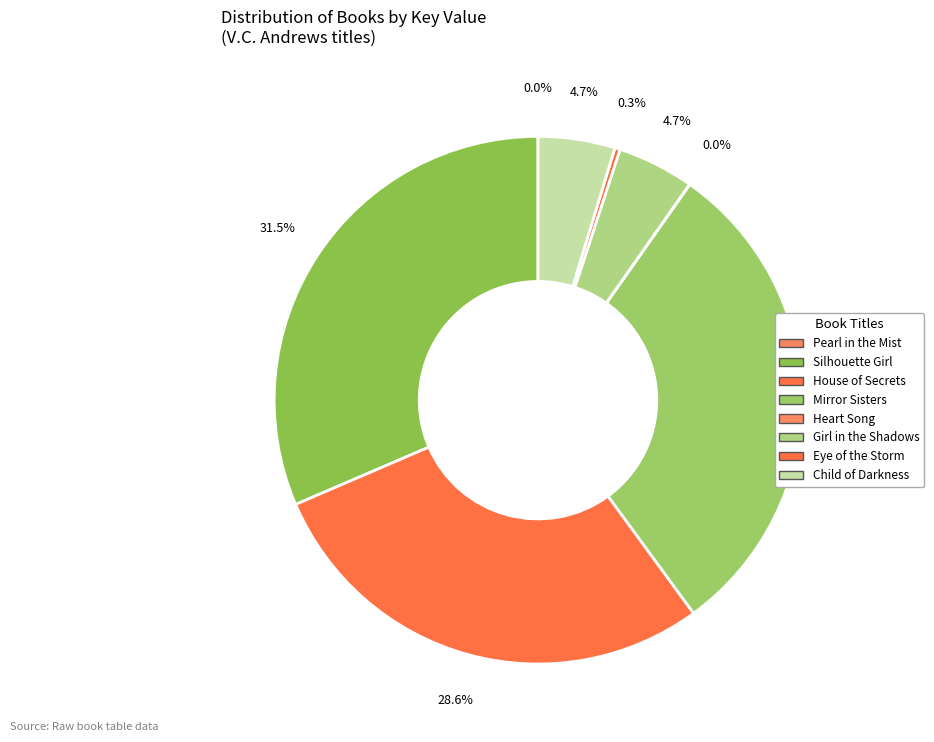

What percentage do Pearl in the Mist and Mirror Sisters together represent?

30.2%